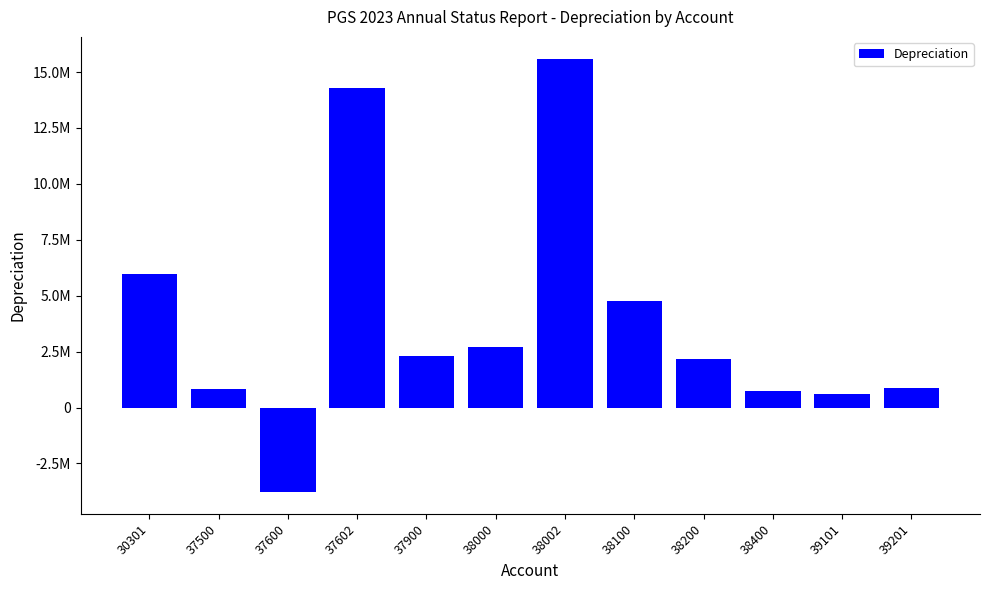

Are the bars horizontal?

No